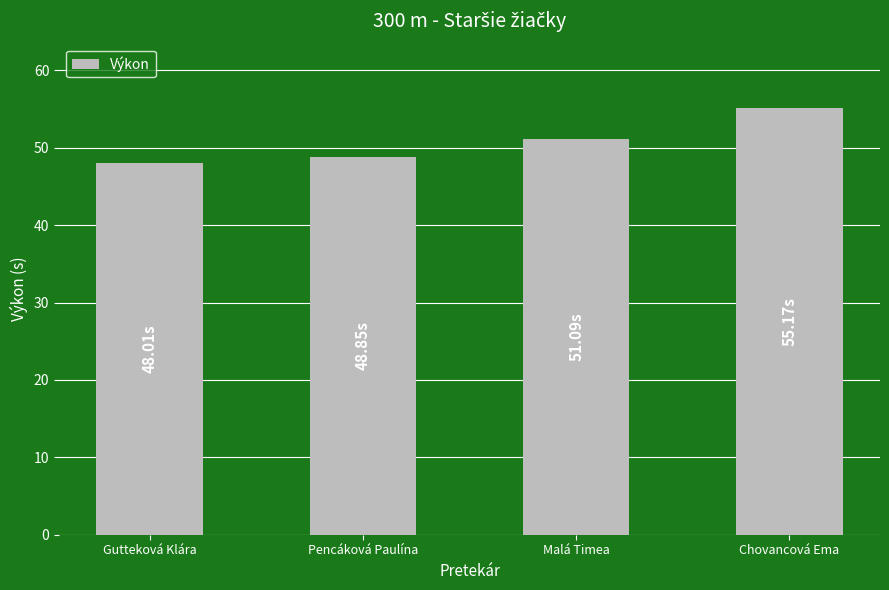

Rank the categories by value from lowest to highest.

Gutteková Klára, Pencáková Paulína, Malá Timea, Chovancová Ema